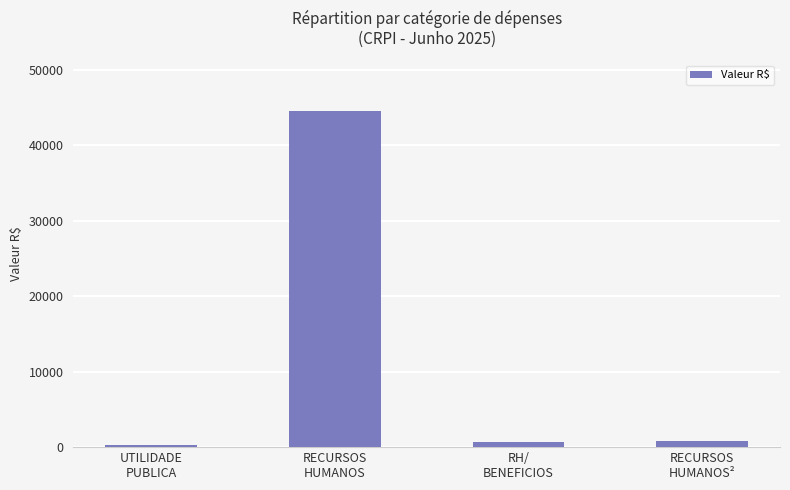

Where does the data first go above 862?

RECURSOS
HUMANOS